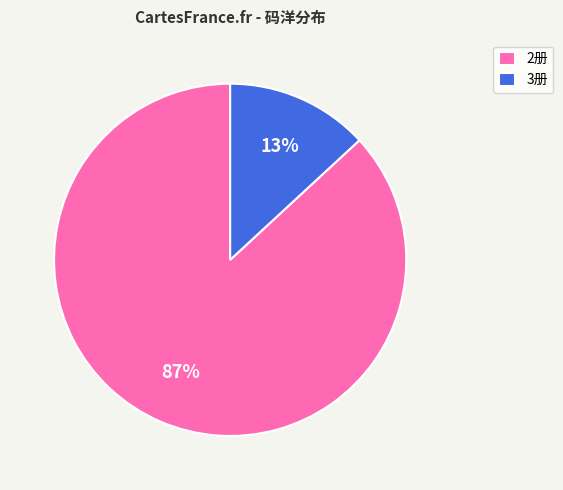

To the nearest percent, what is the difference between the largest and smallest slice percentages?

74%